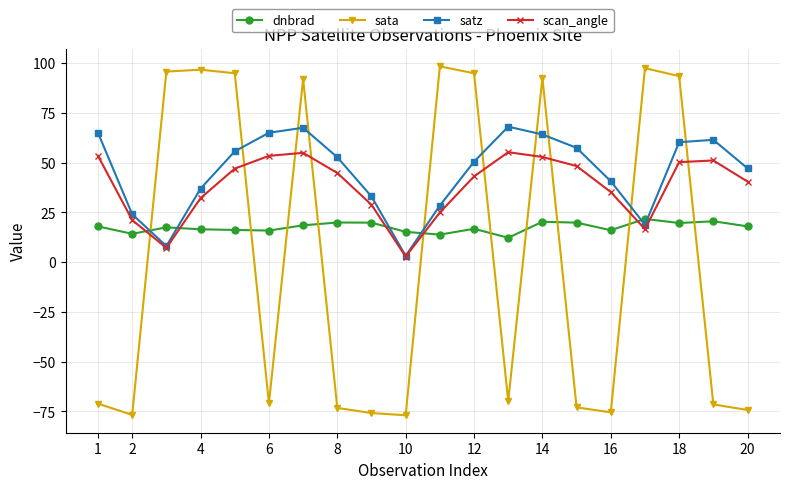

Count the number of data series in this chart.

4